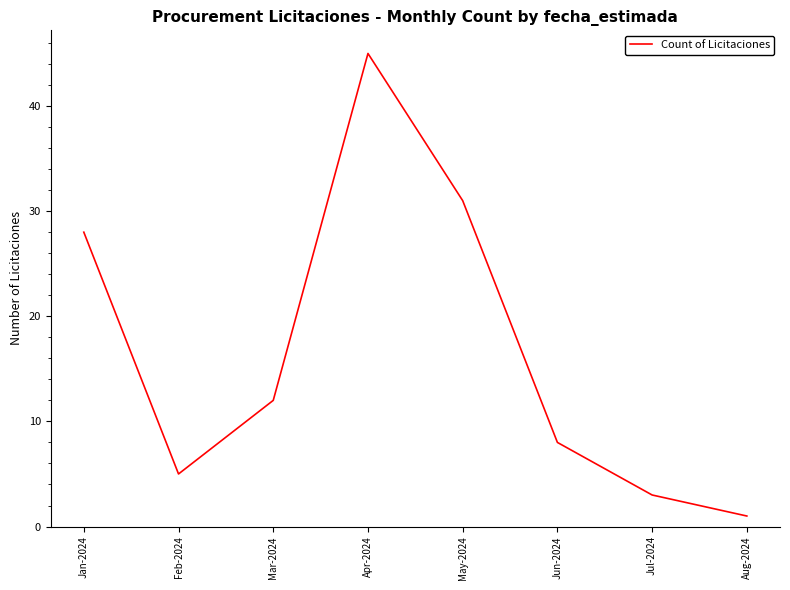

Which category has the lowest value across all series?

Aug-2024